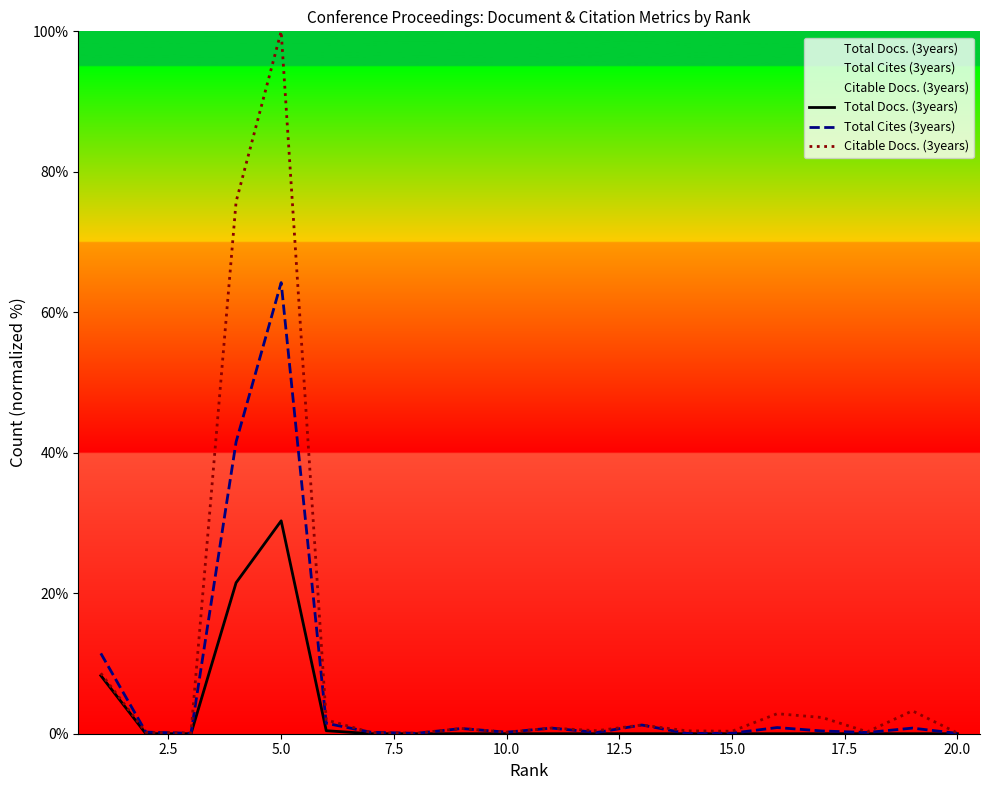

Does the chart display data point markers on the line(s)?

No